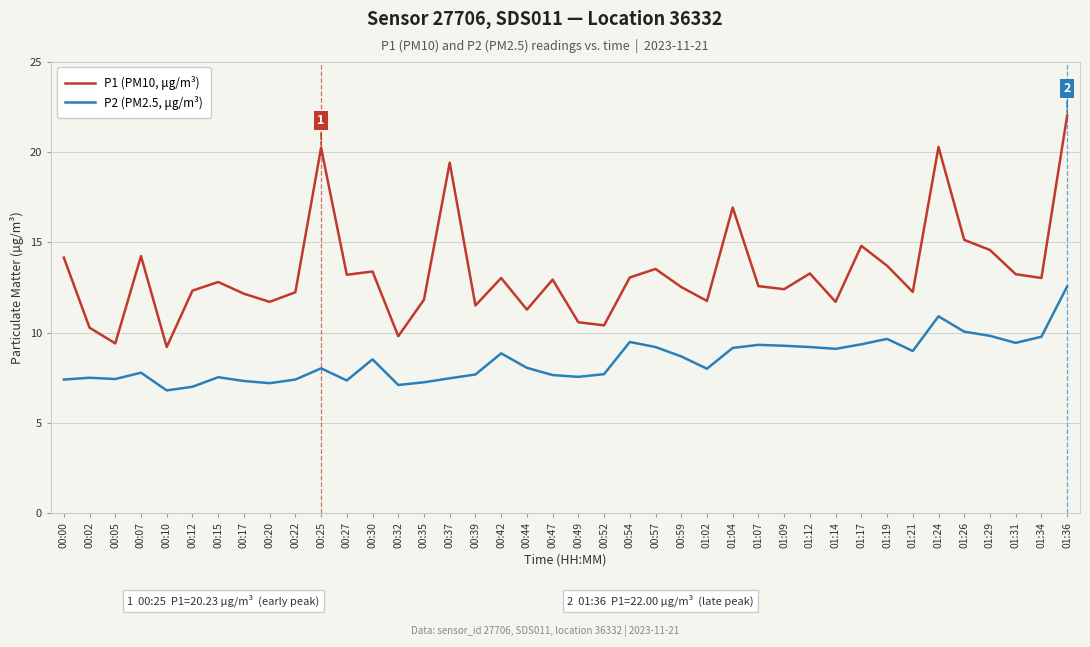

What is the sum of all P1 (PM10, μg/m³) values?

532.6